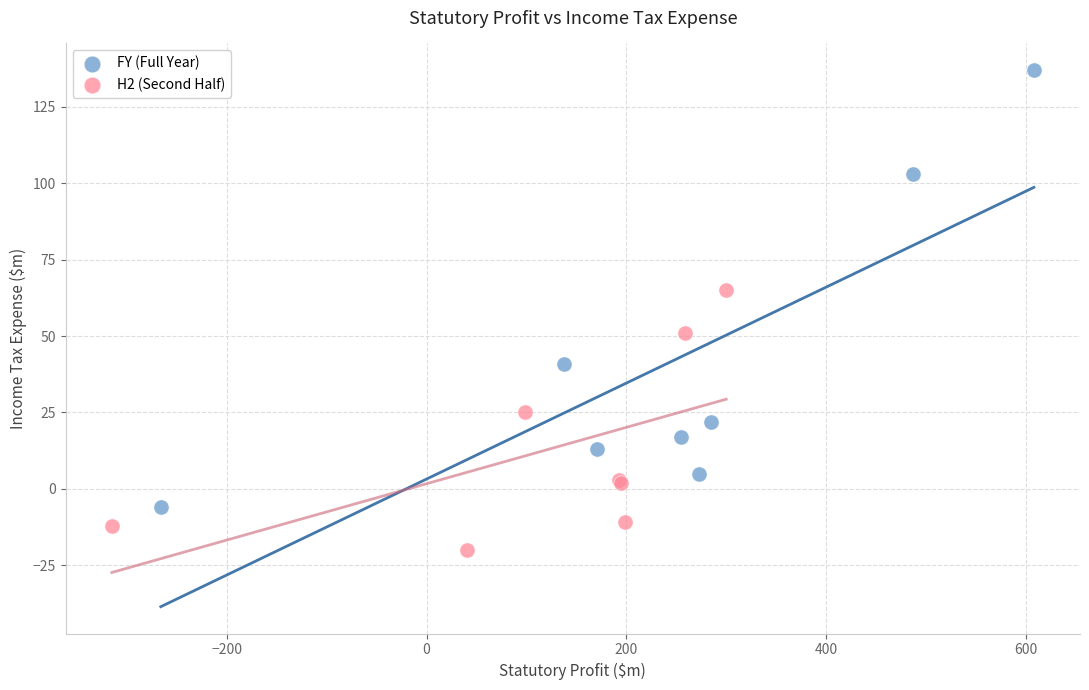

Which series has the widest spread of Y values?

FY (Full Year)